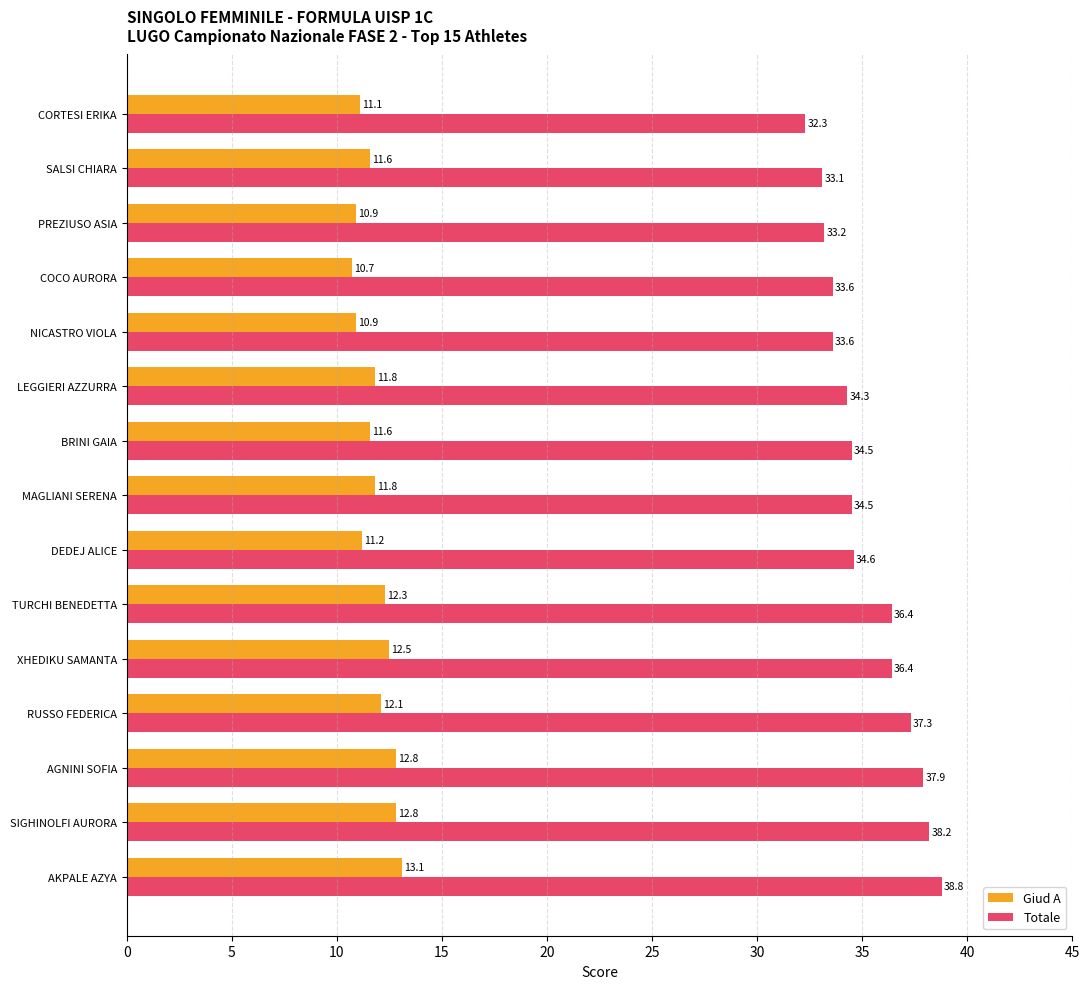

At how many categories does at least one series exceed 32?

15